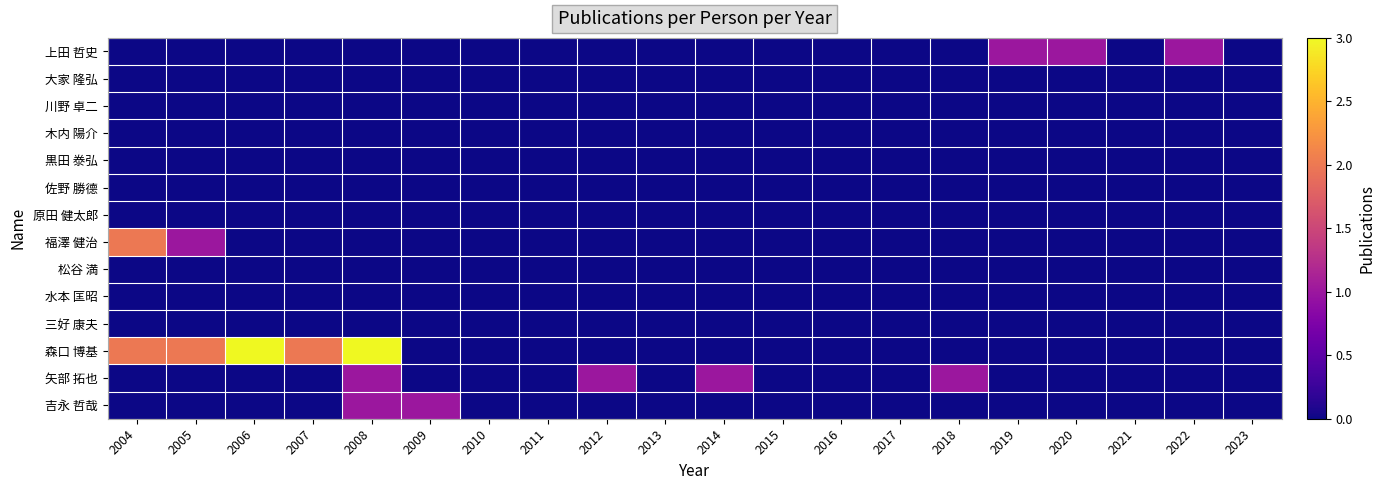

Between 2019 and 2018, which is larger?

2019